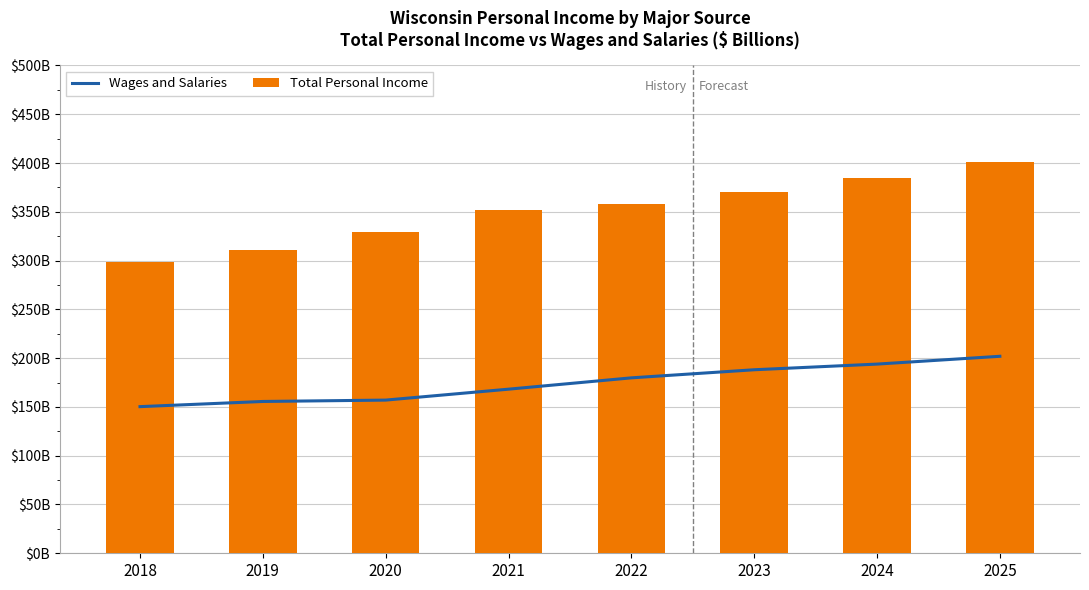

At 2024, list the series in order from smallest to largest.

Wages and Salaries, Total Personal Income